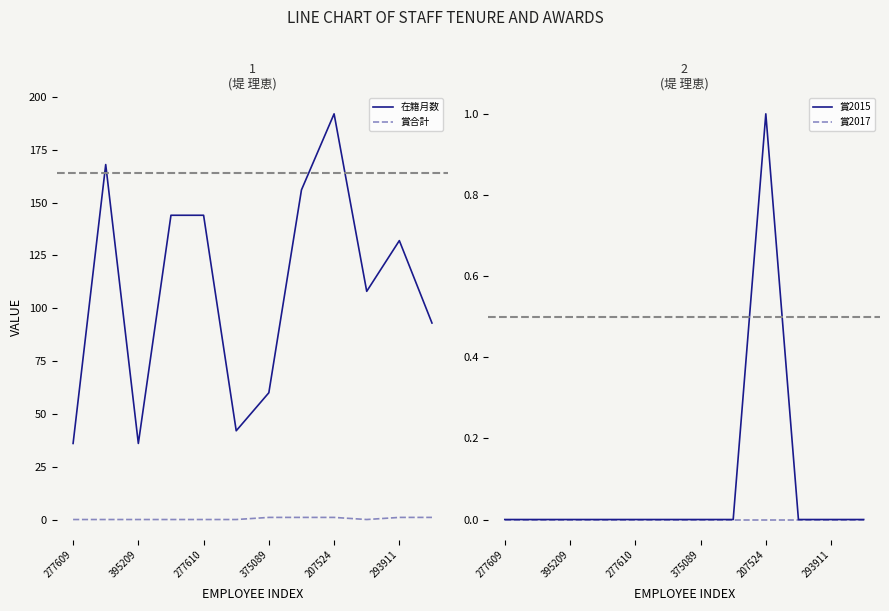

The 賞合計 series shows 1 at 207524. True or false?

True